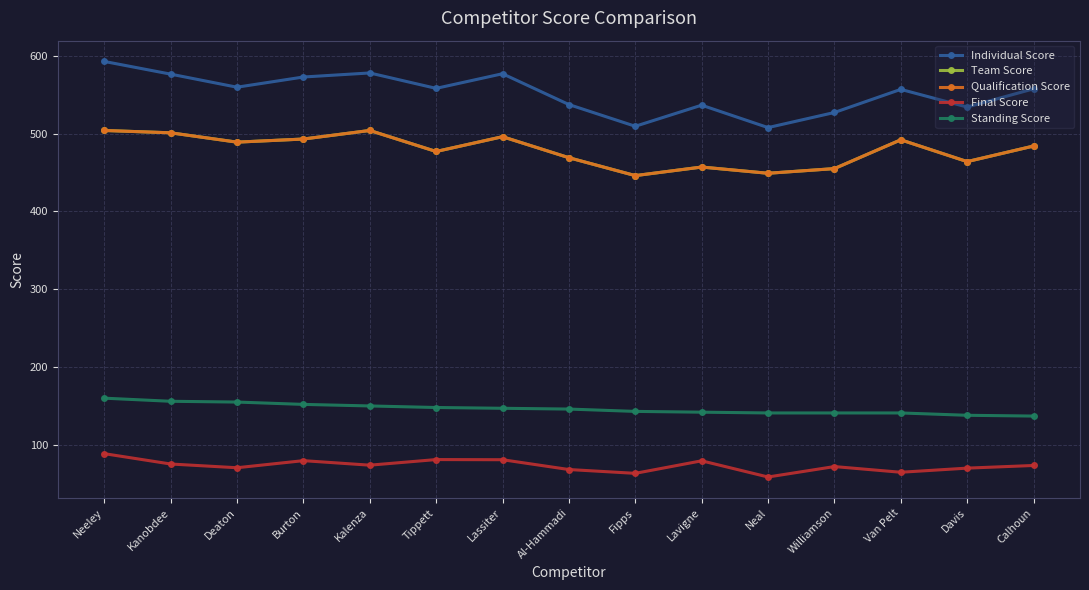

What is the label of the 3rd point from the right?

Van Pelt